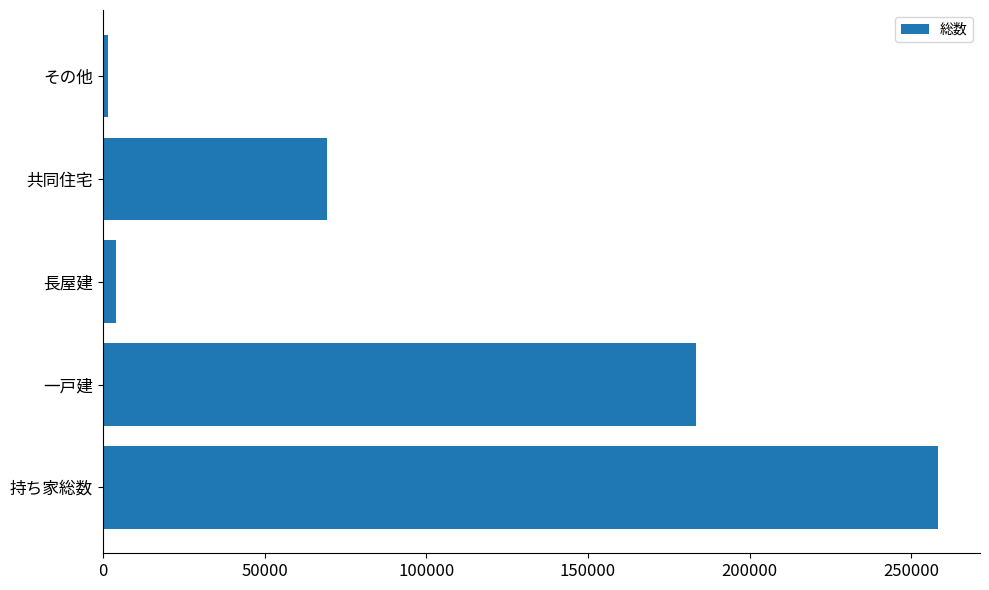

What is the sum of all values?

516700